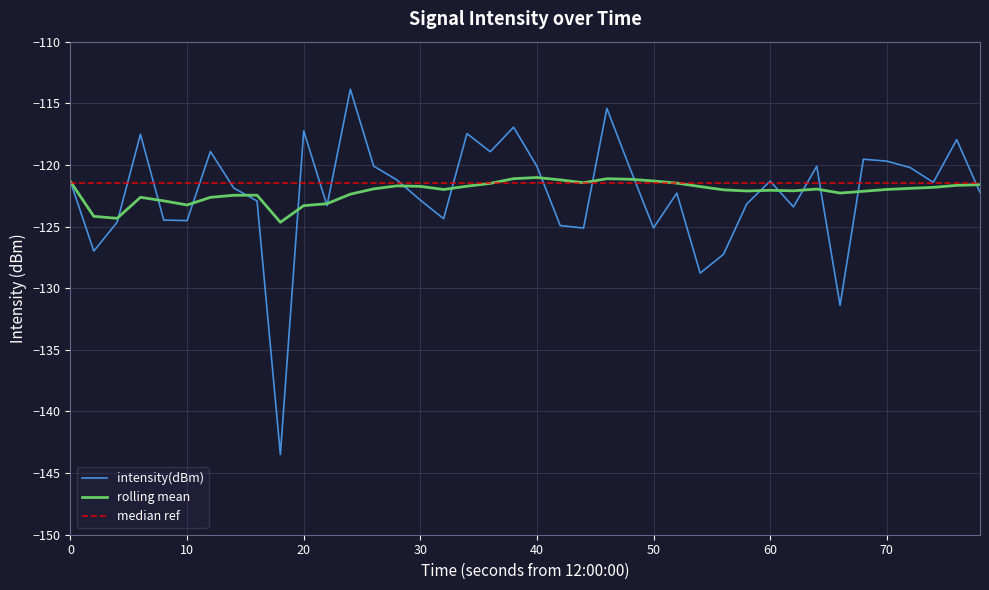

What is the highest value of the intensity(dBm) series?

-113.9